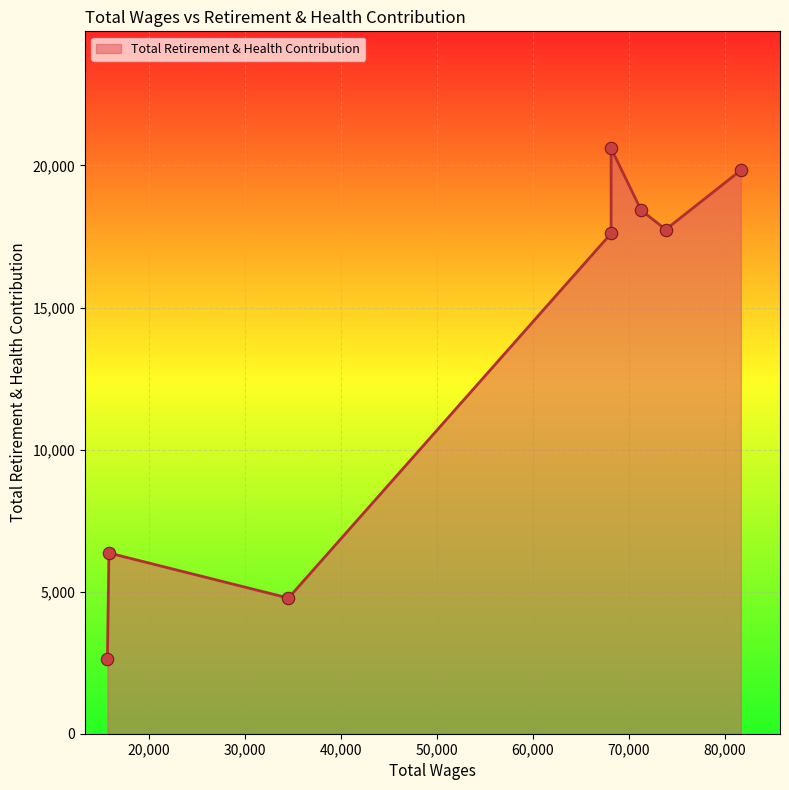

Approximately how many times larger is the value at 81697.0 compared to 68172.0?

1.0